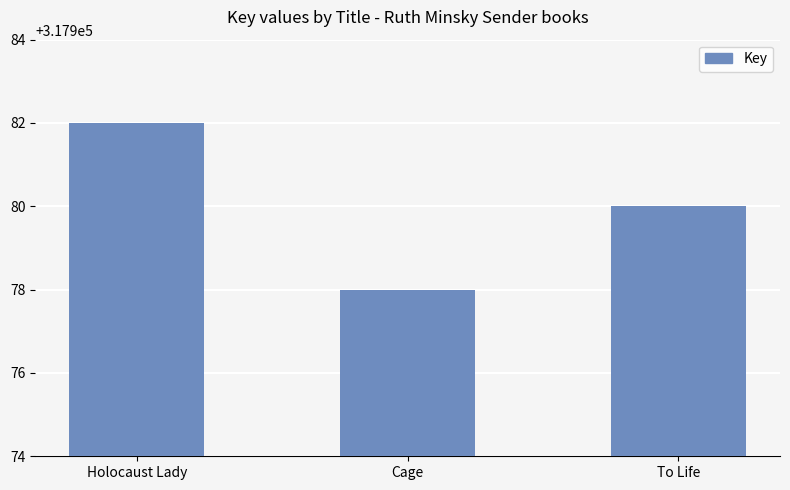

What is the minimum value shown in the chart?

317978